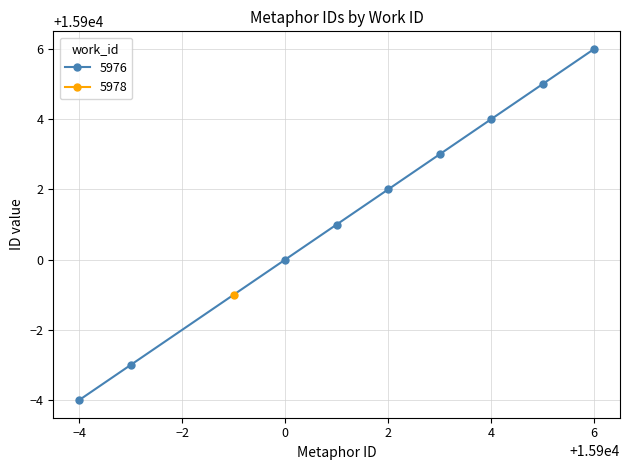

What is the maximum value shown in the chart?

15906